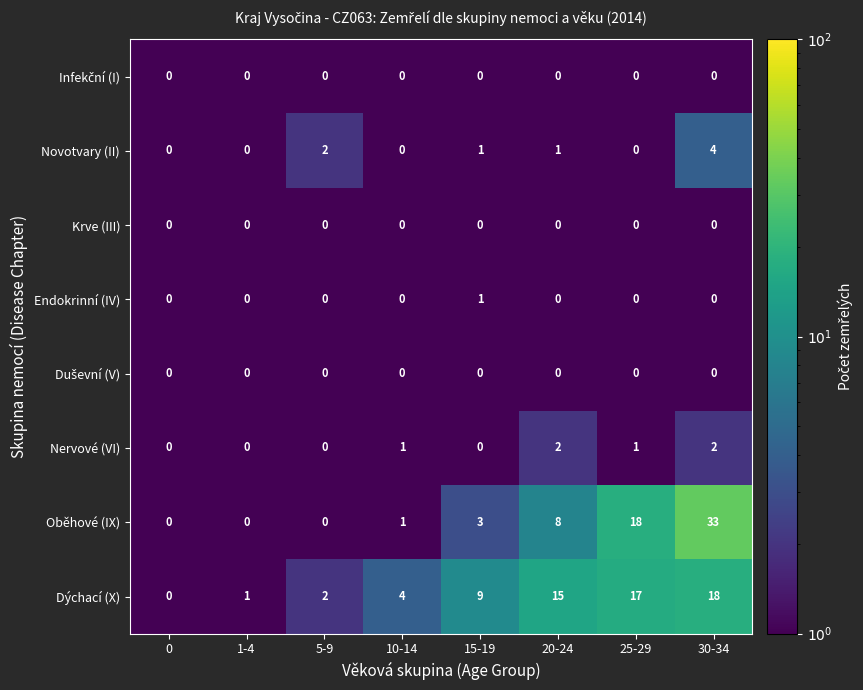

Which series has the largest total across all categories?

Dýchací (X)